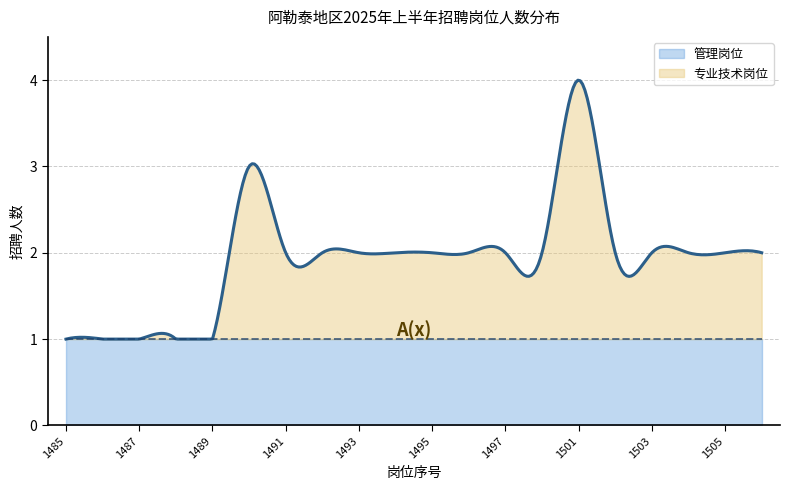

True or false: 专业技术岗位 has more than 1 points higher than both neighbors.

True